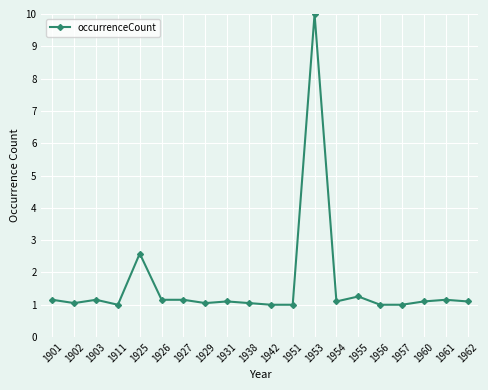

The value at 1942 is 1.0. True or false?

True